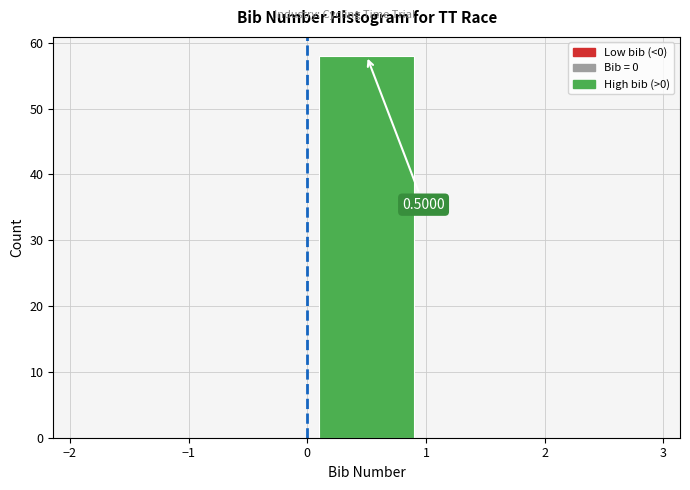

Which range on the x-axis has the tallest bar?

0 to 1